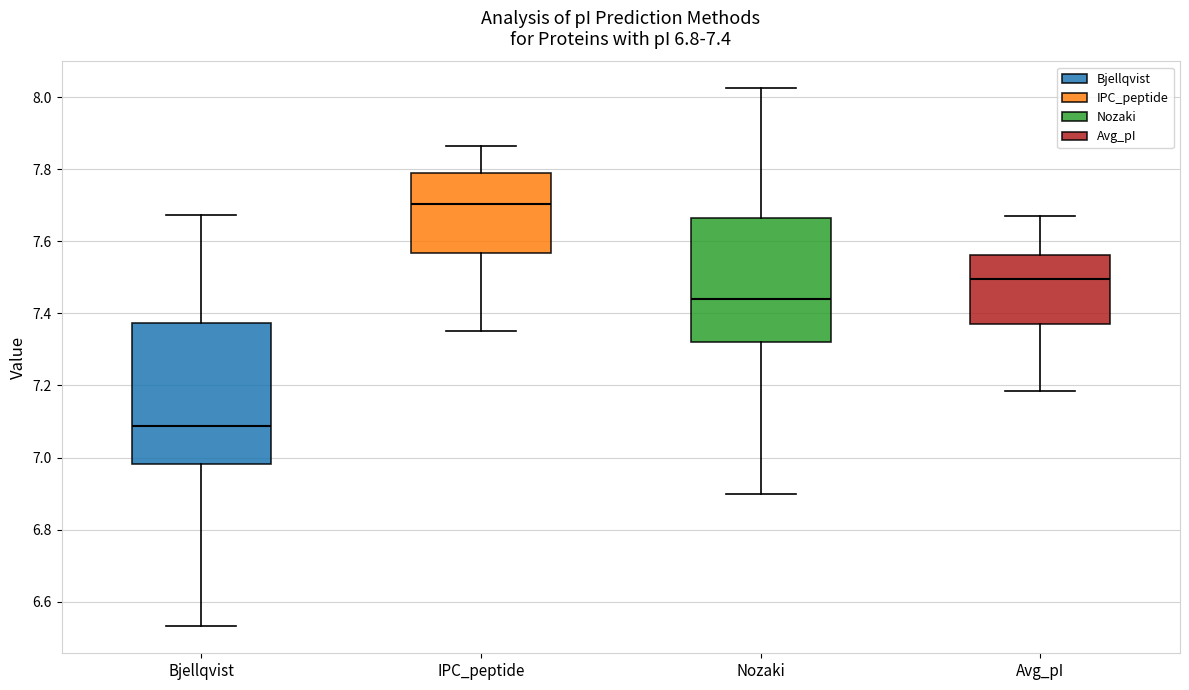

Which box's median line is the highest?

IPC_peptide